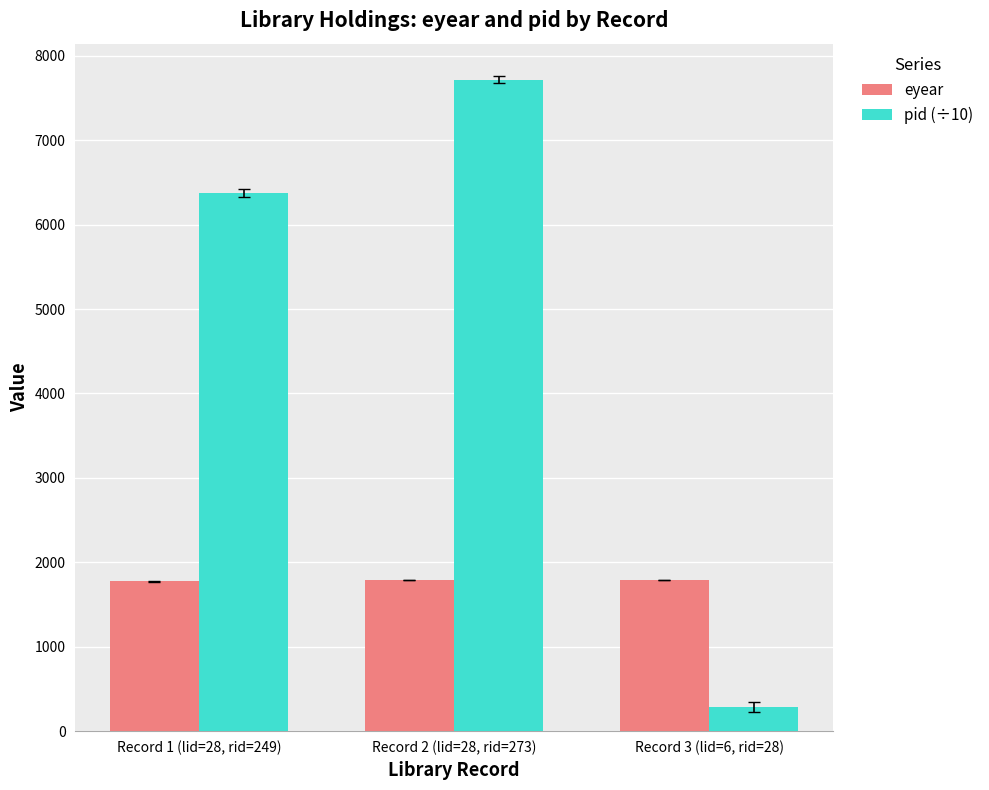

Which series has the widest spread of values?

pid (÷10)